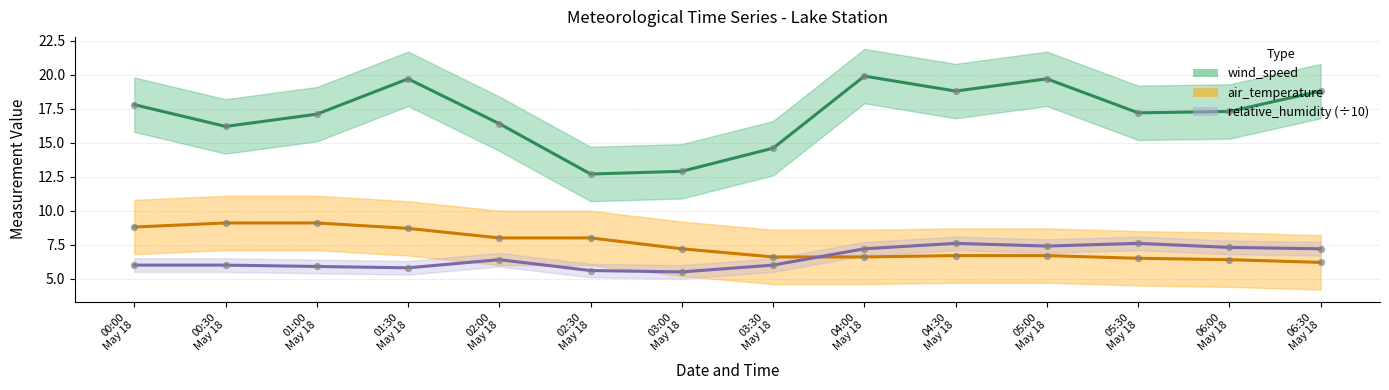

What is the total value across all series at 05:00 May 18?

33.8